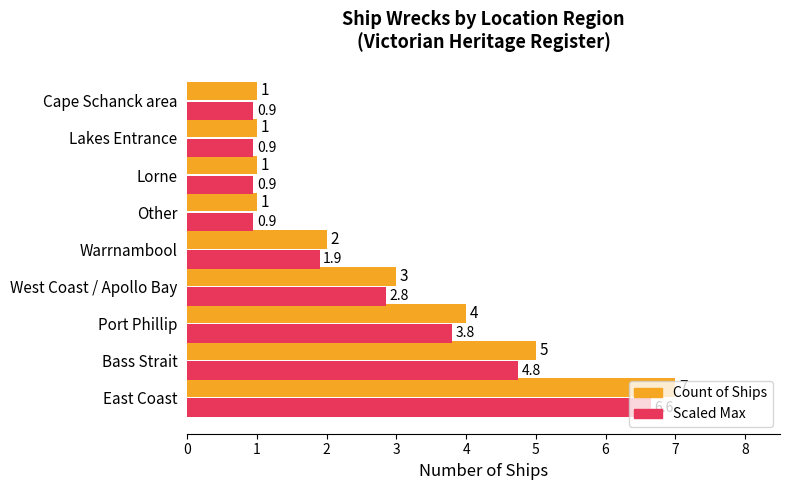

At which category is the sum across all series the highest?

East Coast